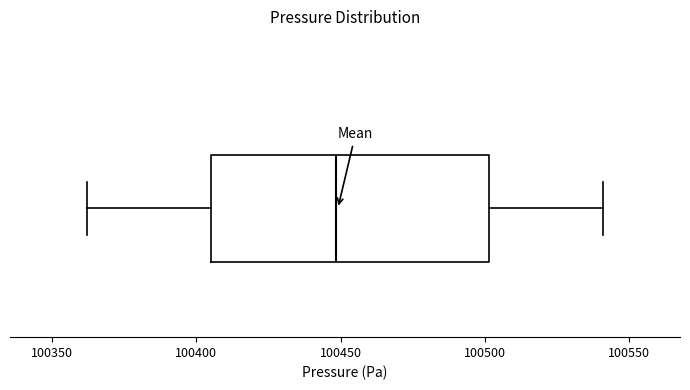

Transcribe this box plot: give where the median line is, the range the box spans, and where the two whiskers end, as read against the x-axis. The values are not printed on the chart, so give them approximately, as read against the axis.

median 100450, box 100405 to 100500, whiskers 100360 to 100540